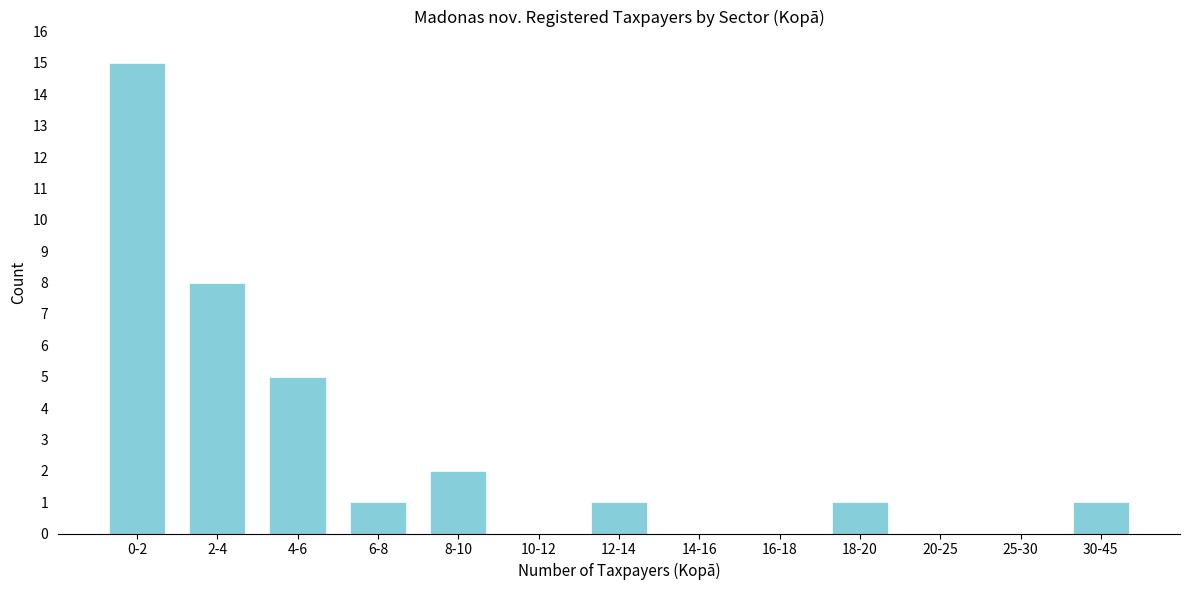

Reading right to left, list all the values displayed in this chart.

30-45=1	25-30=0	20-25=0	18-20=1	16-18=0	14-16=0	12-14=1	10-12=0	8-10=2	6-8=1	4-6=5	2-4=8	0-2=15